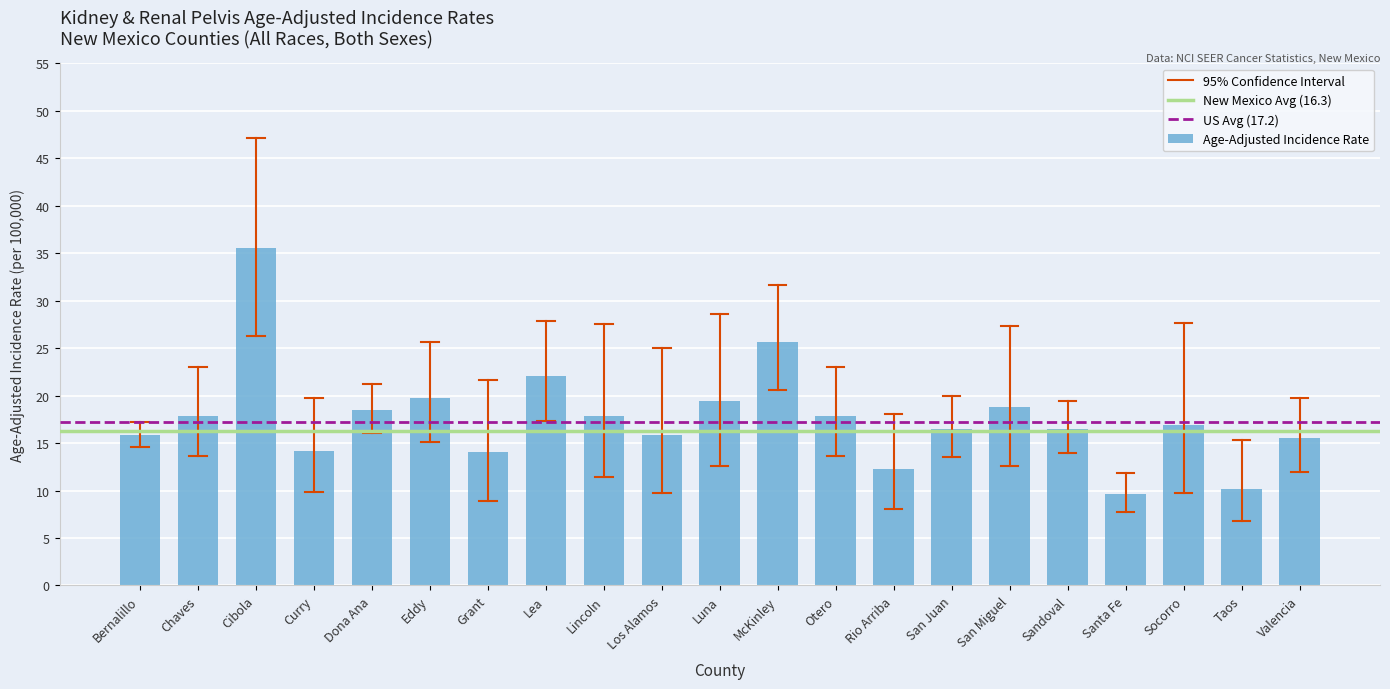

Approximately how many times larger is the value at Taos compared to Santa Fe?

1.1